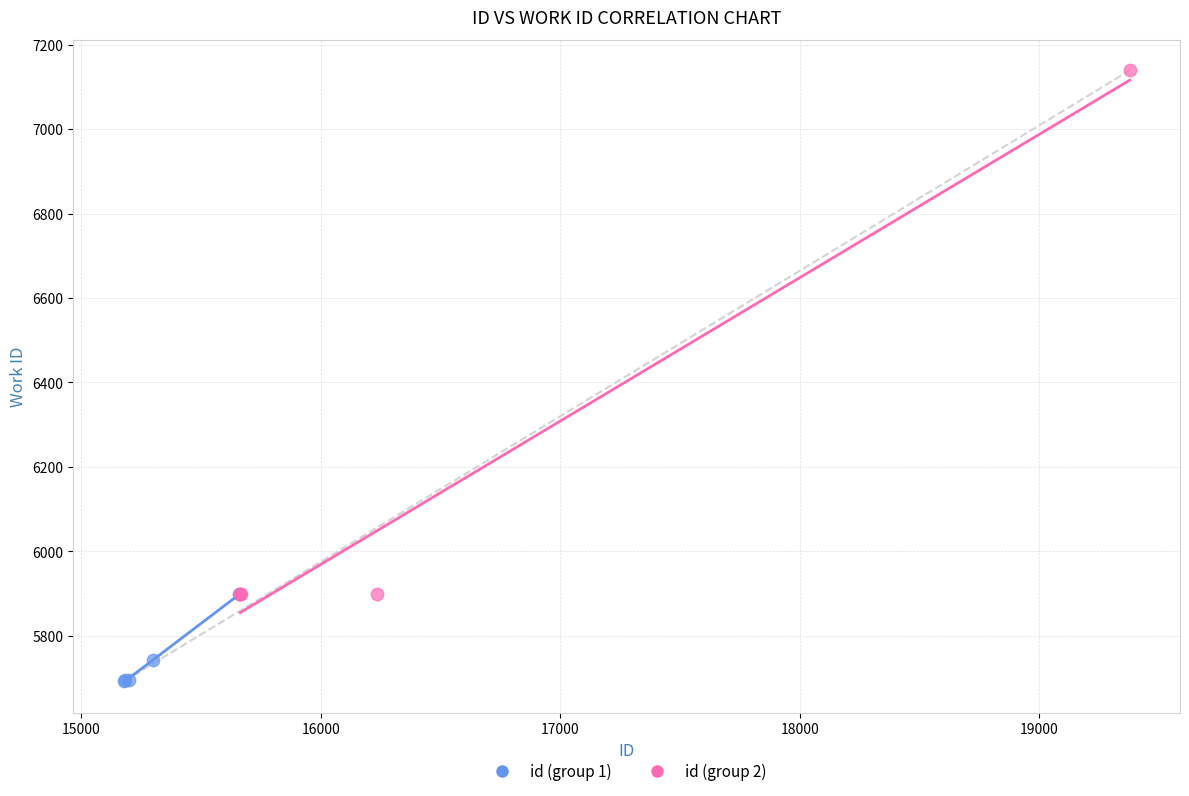

Which series contains the lowest Y value?

id (group 1)